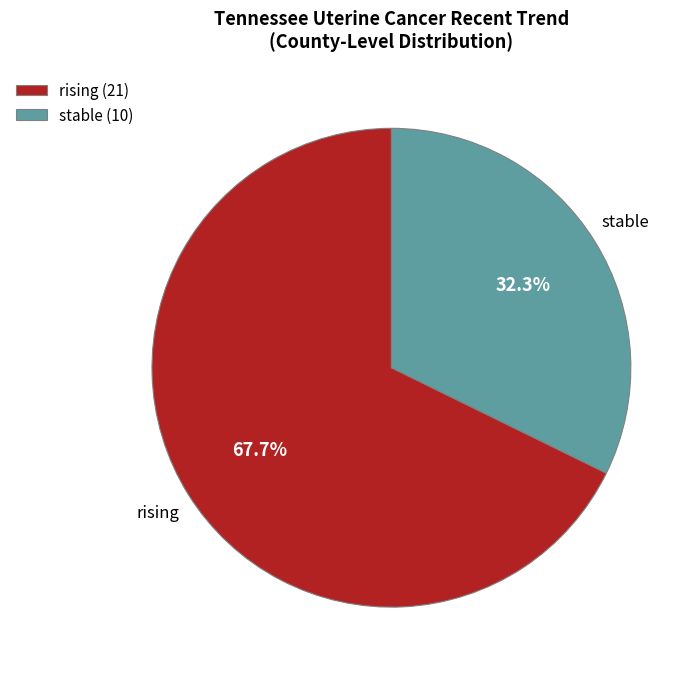

How many slices are in this pie chart?

2